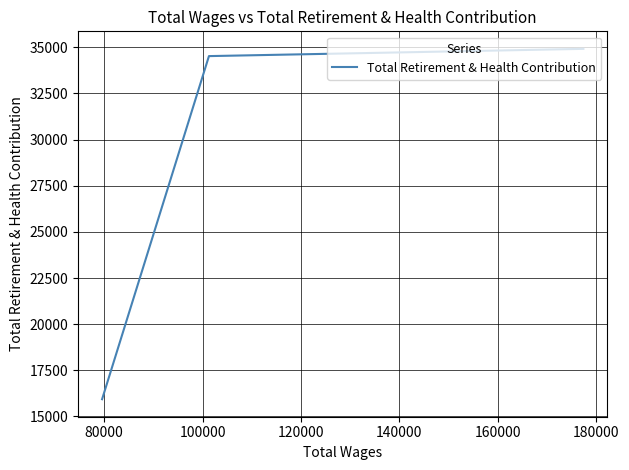

Count the number of categories in the chart.

3